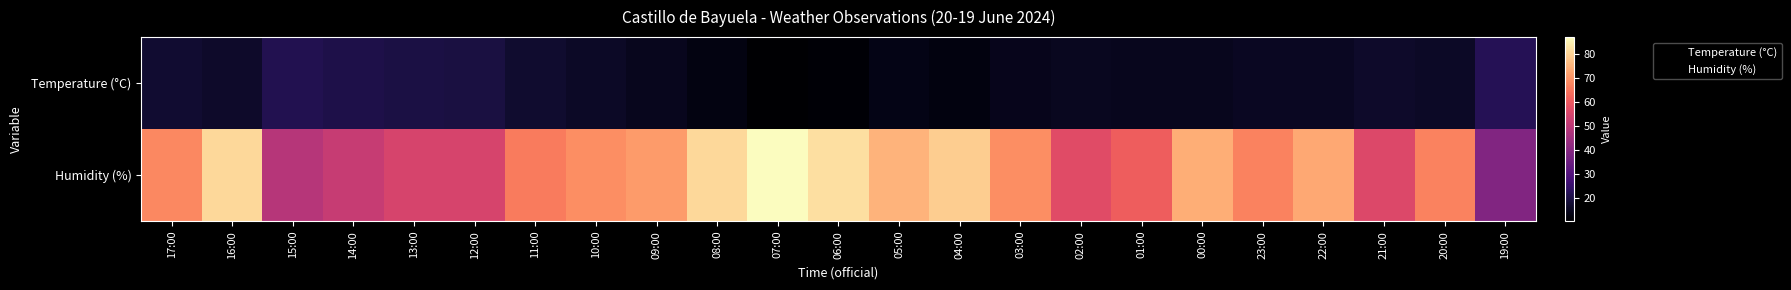

Which series has the largest range (max minus min)?

Humidity (%)